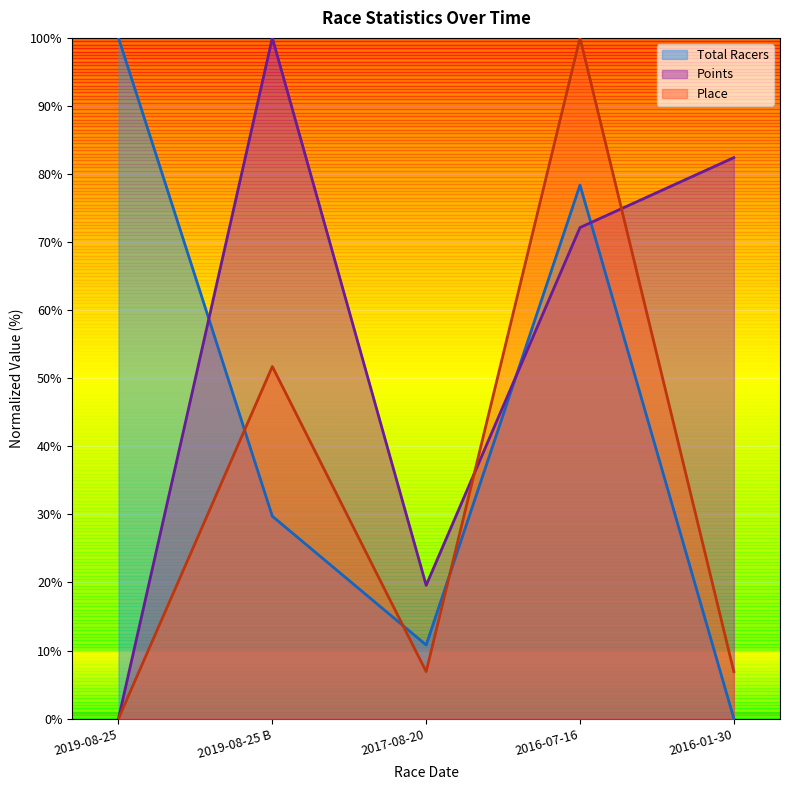

The Total Racers series shows 29.7 at 2019-08-25 B. True or false?

True